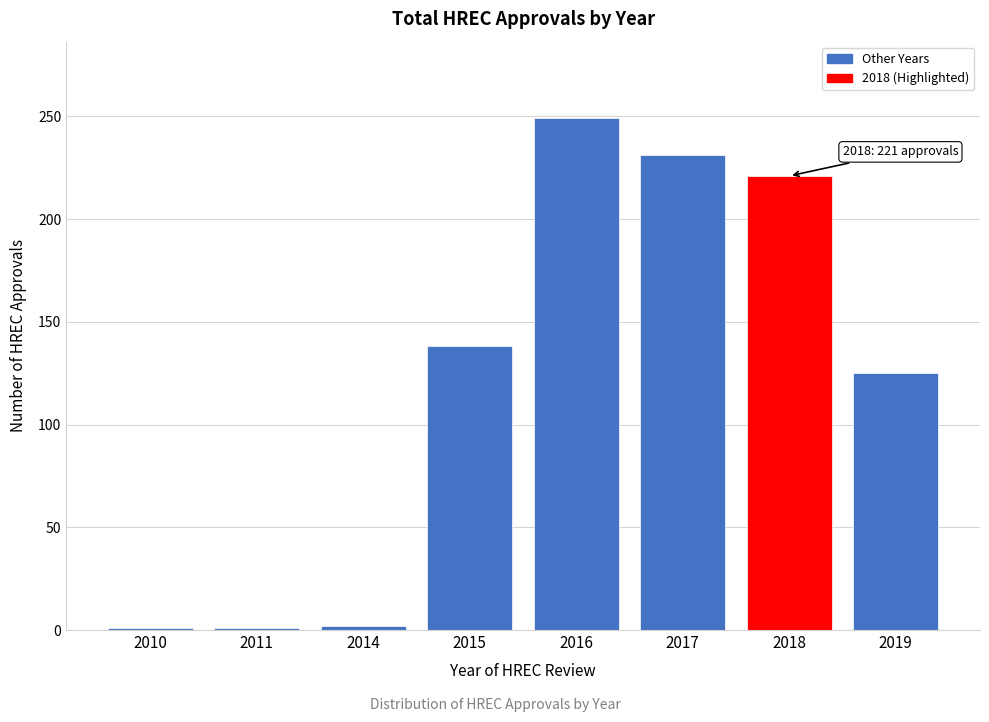

What is the average value?

121